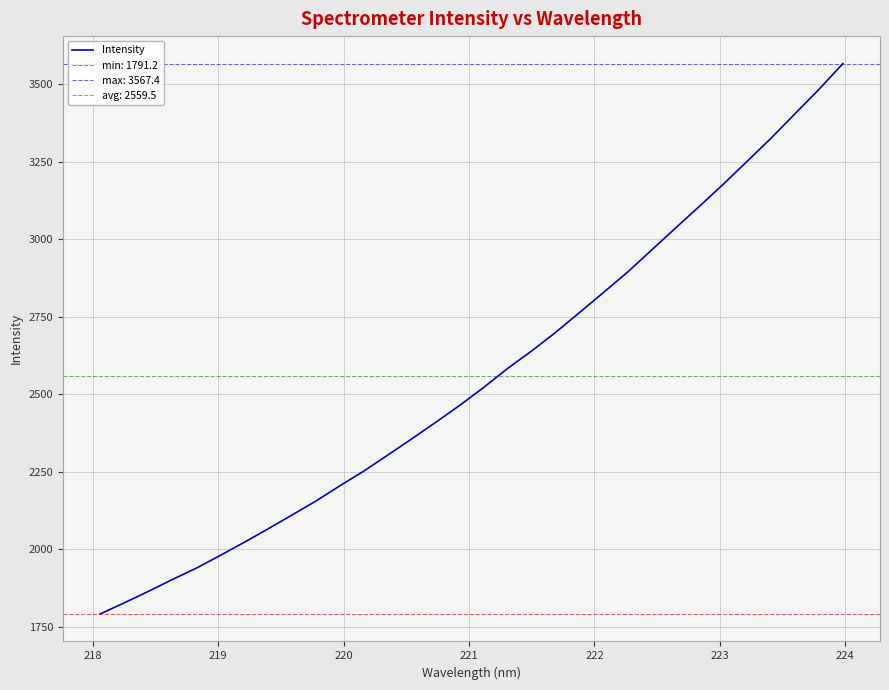

Count the number of values greater than 2522.

16